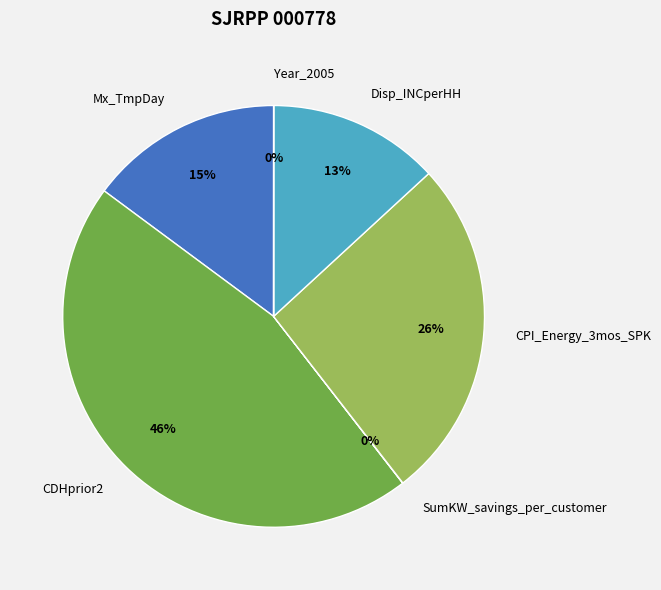

Between Disp_INCperHH and CPI_Energy_3mos_SPK, which is larger?

CPI_Energy_3mos_SPK